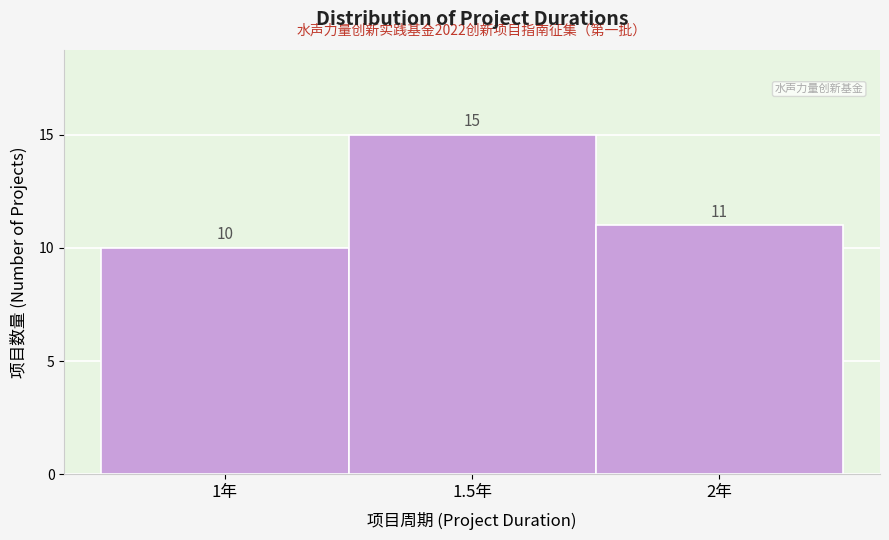

What is the height of the bar covering 1.75 to 2.25 on the x-axis?

11